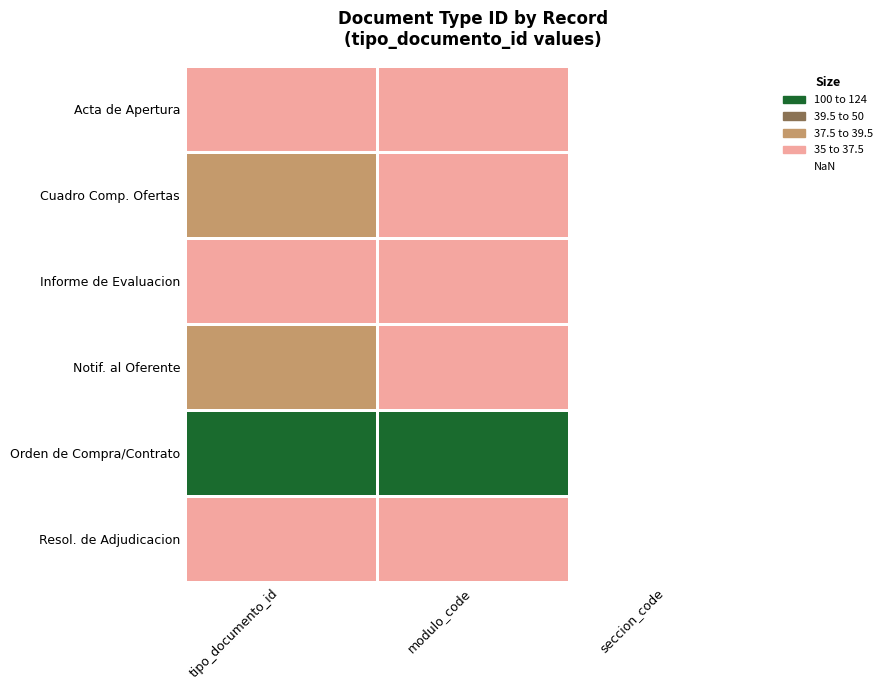

What is the total value across all series at modulo_code?

259.0